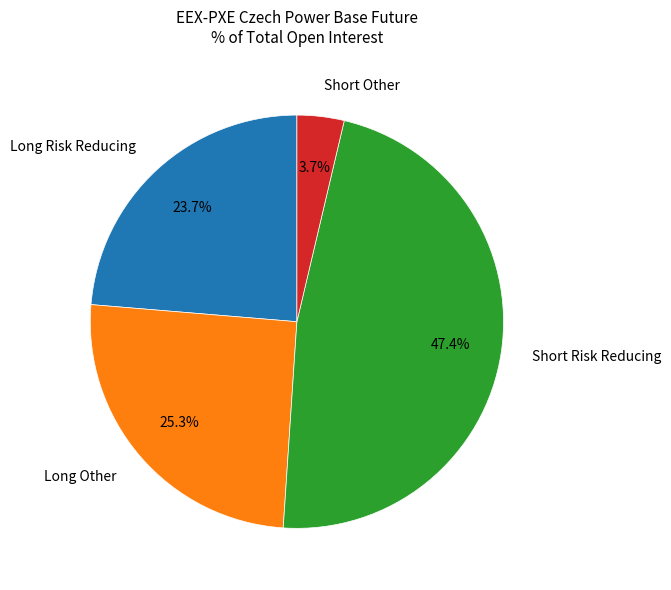

To the nearest percent, what is the average slice percentage?

25%